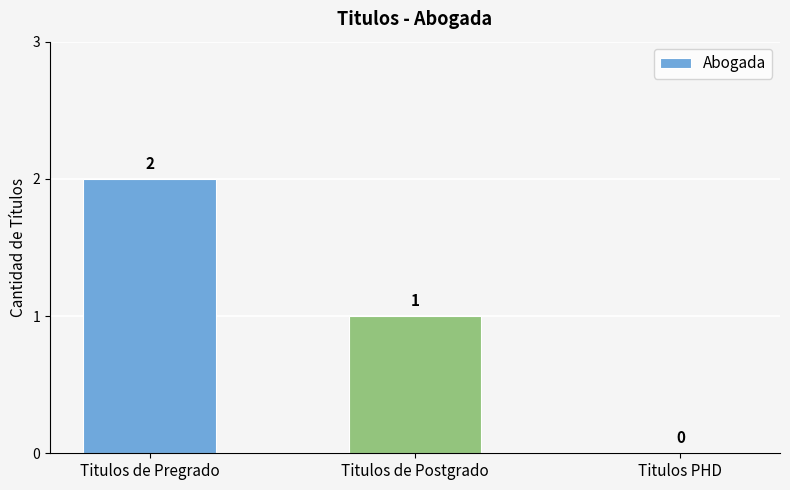

Is it true that the value at Titulos PHD is 1?

False